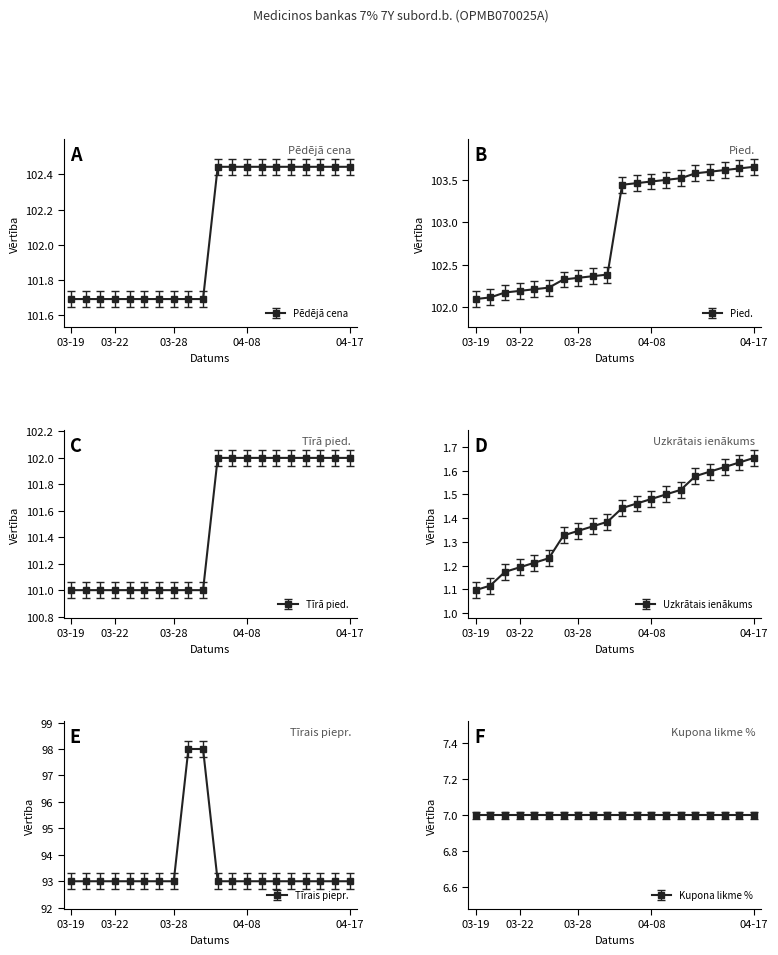

Which series has the largest total across all categories?

Pied.